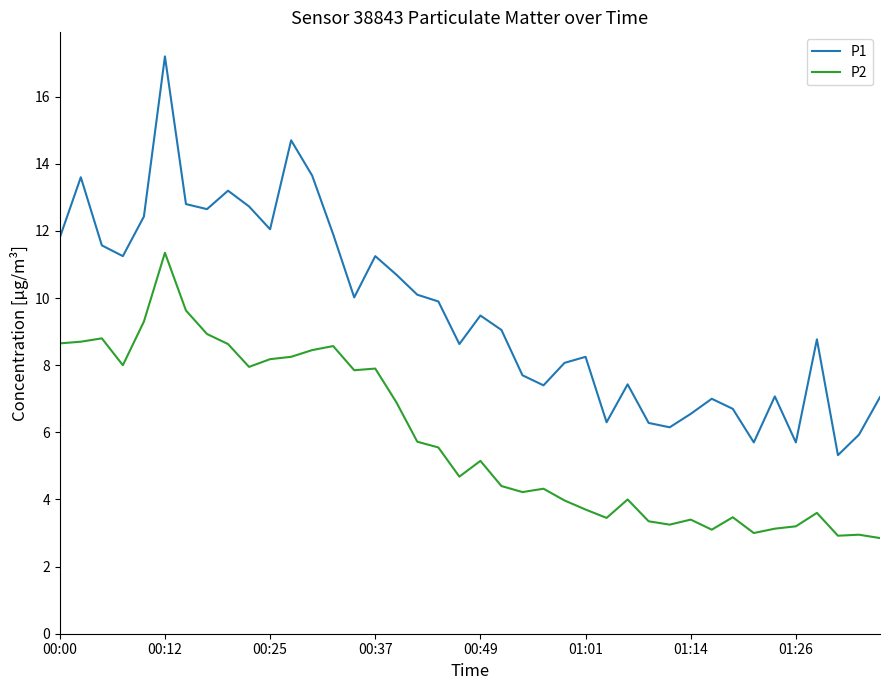

Does the chart display data point markers on the line(s)?

No